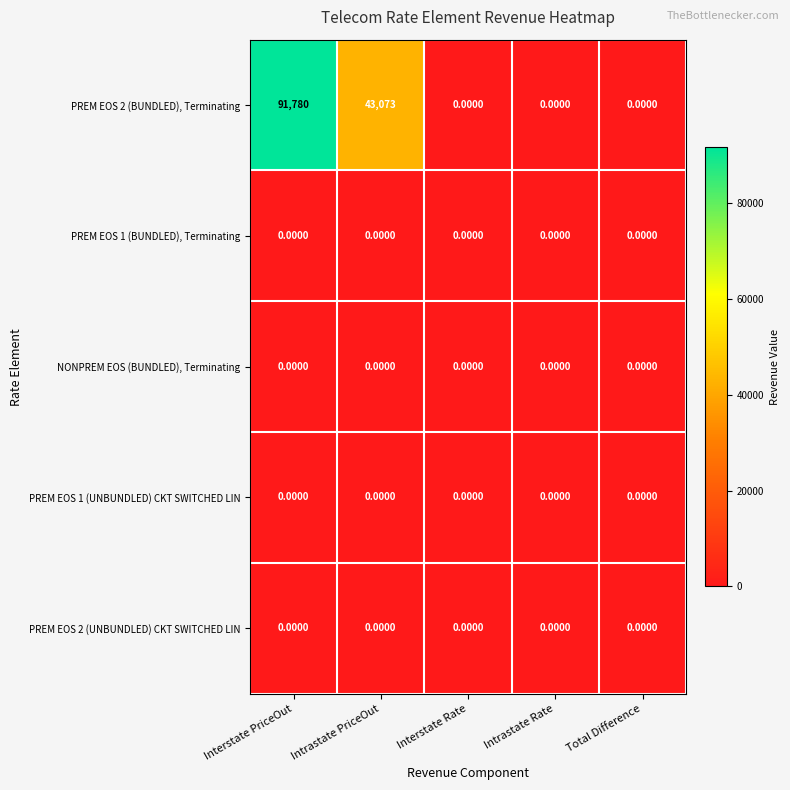

What is the difference between the maximum and second lowest values in the PREM EOS 2 (BUNDLED), Terminating series?

91780